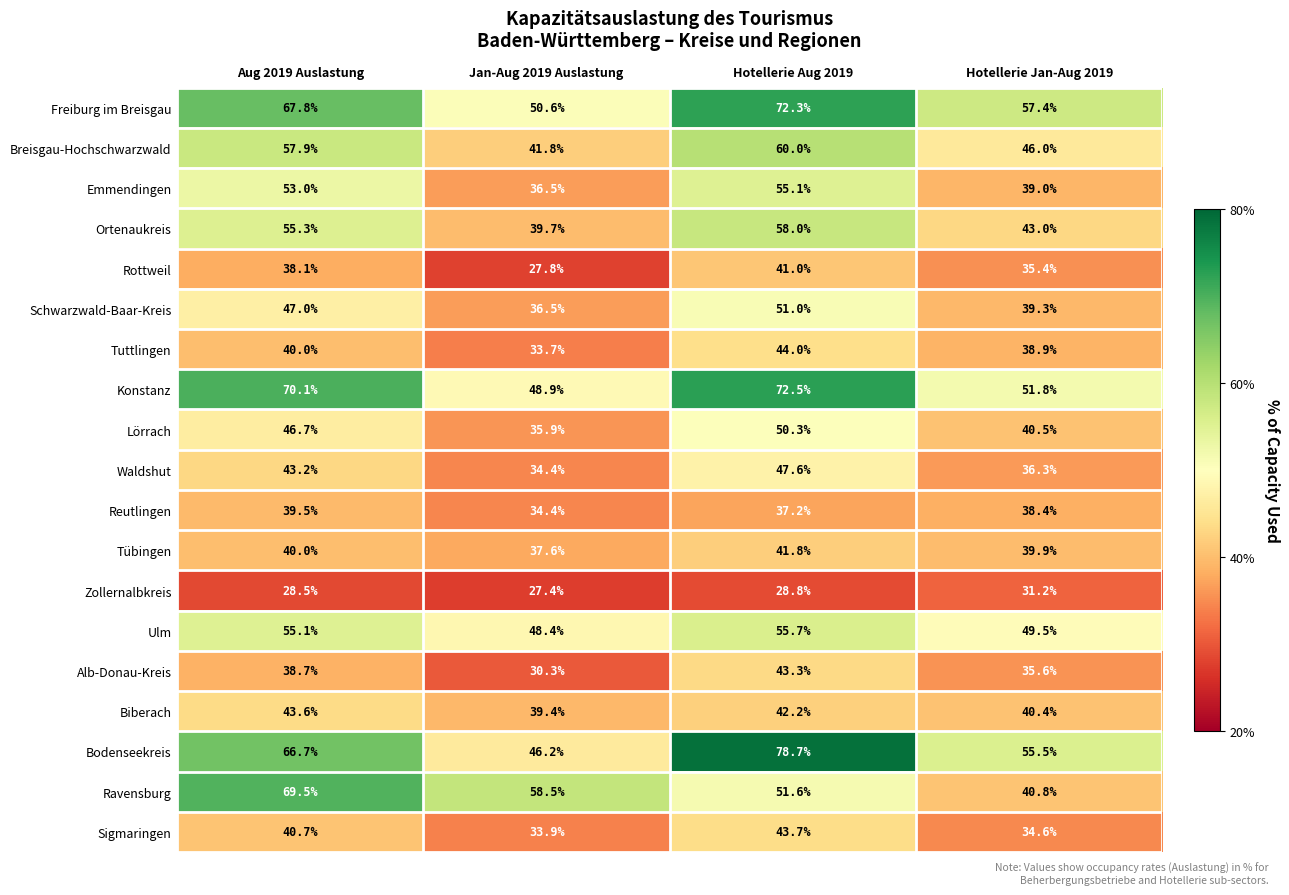

At which category is the sum across all series the highest?

Hotellerie Aug 2019